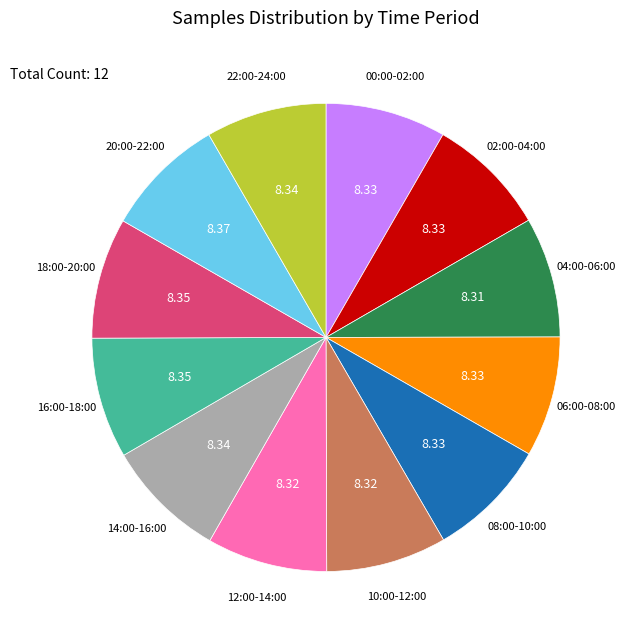

Is there a majority slice in this chart?

No